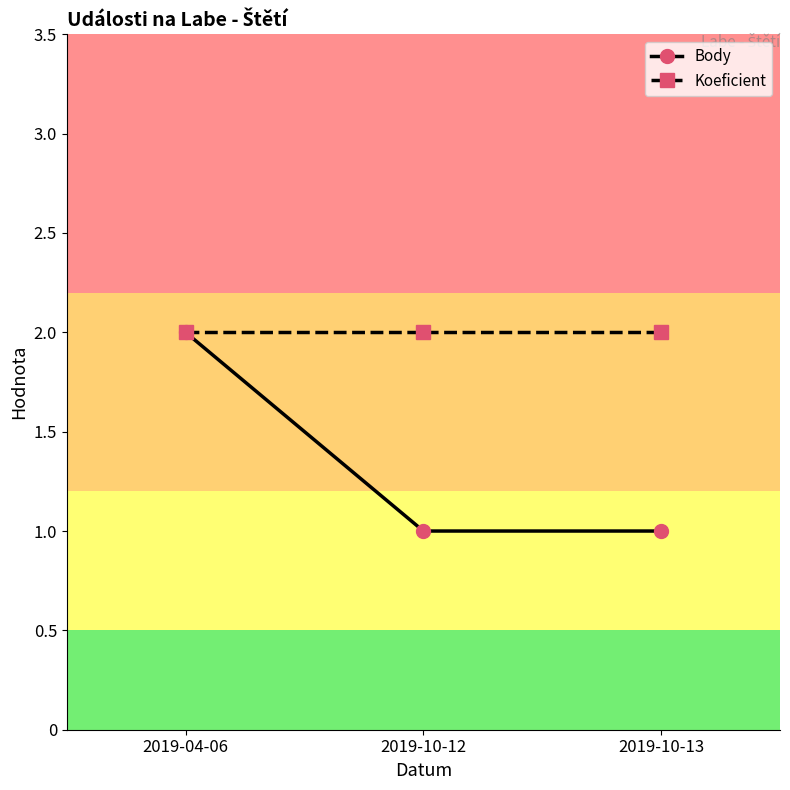

How many series are shown in this chart?

2